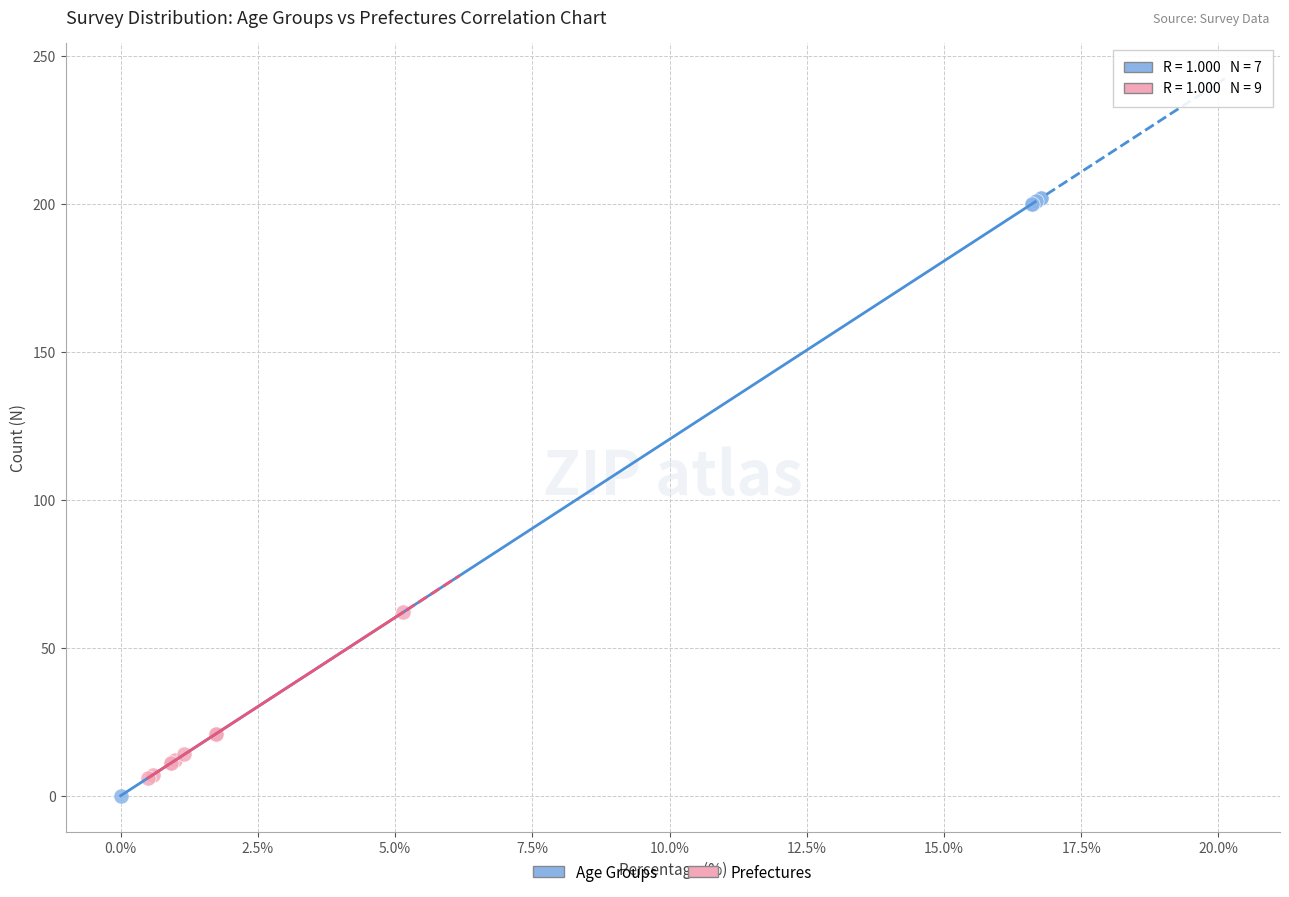

Which series has the widest spread of Y values?

Age Groups